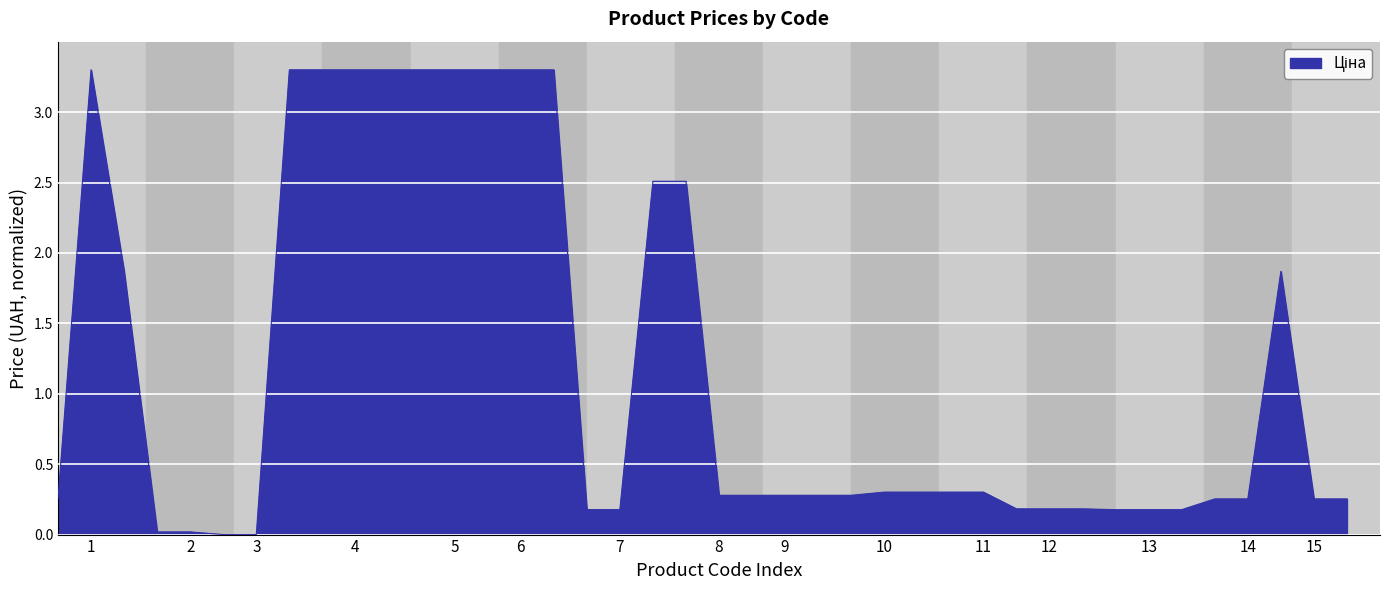

What is the difference between the maximum and minimum values?

3.3